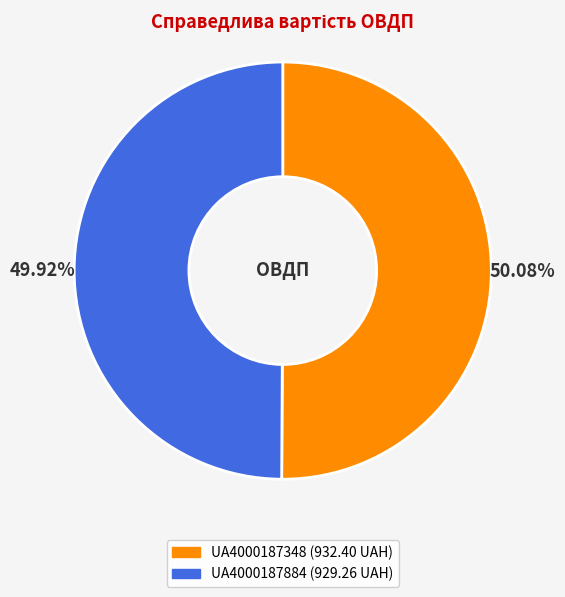

Do UA4000187348 and UA4000187884 together represent more than half of the pie?

Yes